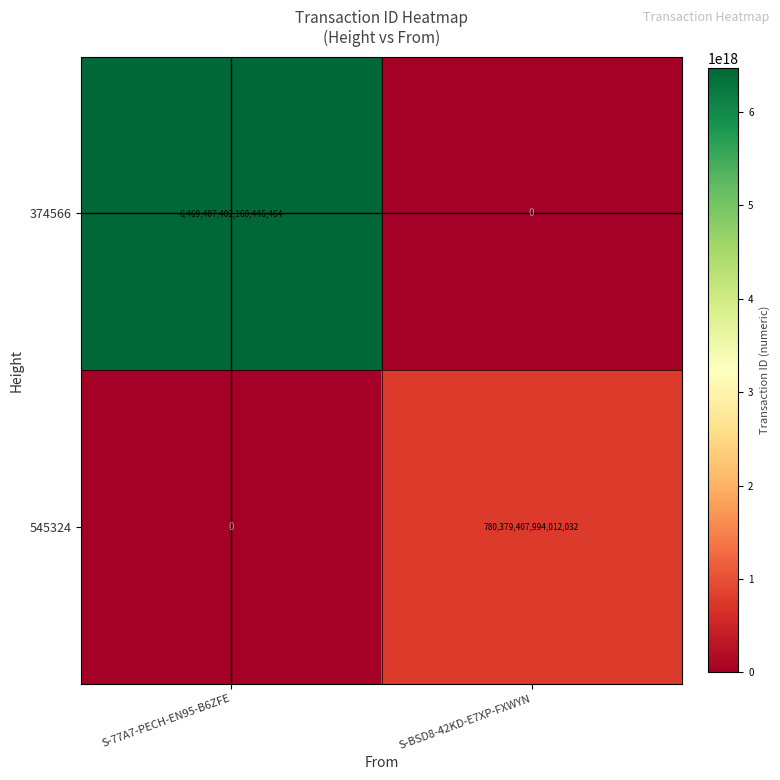

At which label does 545324 reach its peak?

S-BSD8-42KD-E7XP-FXWYN